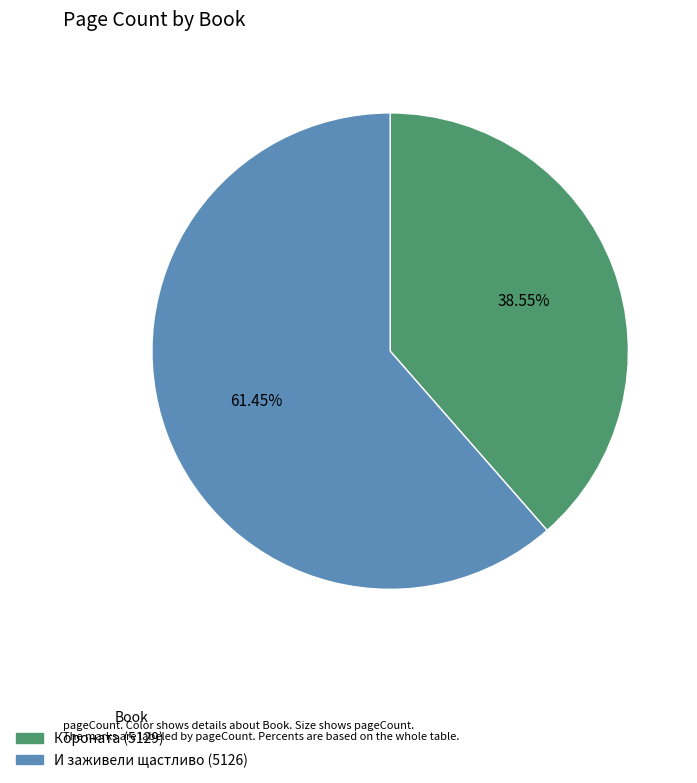

The И заживели щастливо (5126) slice represents 71% of the pie. True or false?

False